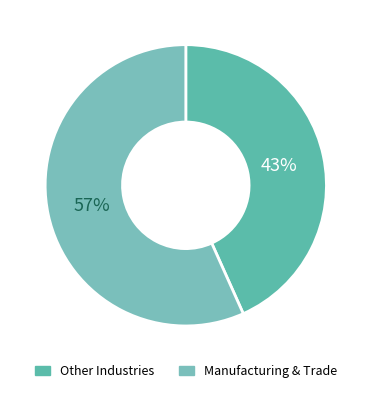

How many segments does this pie chart have?

2